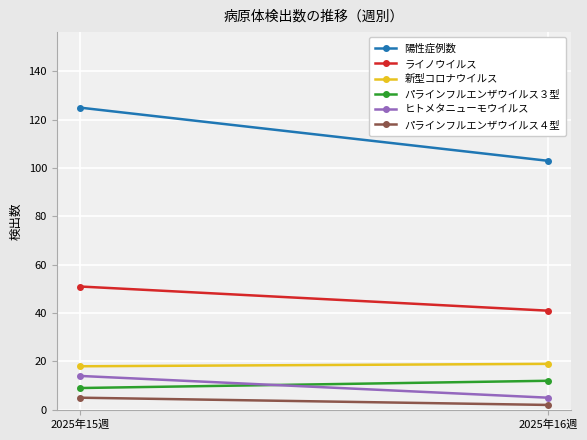

What is the value of the ライノウイルス point at the 2nd from the left?

41